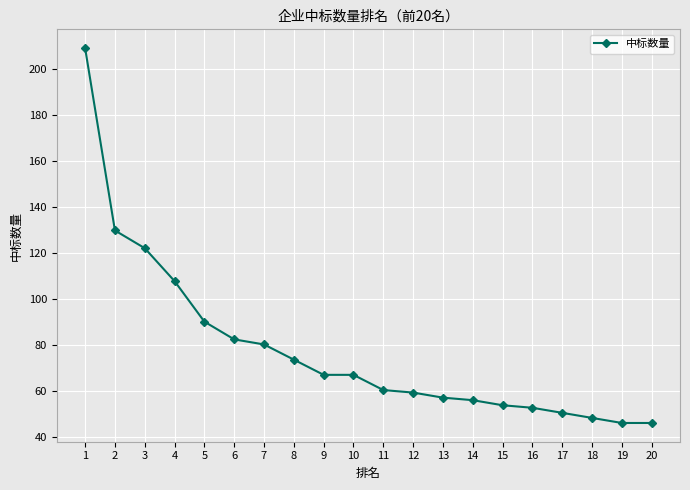

What is the ratio of the value at 5 to the value at 12?

1.5